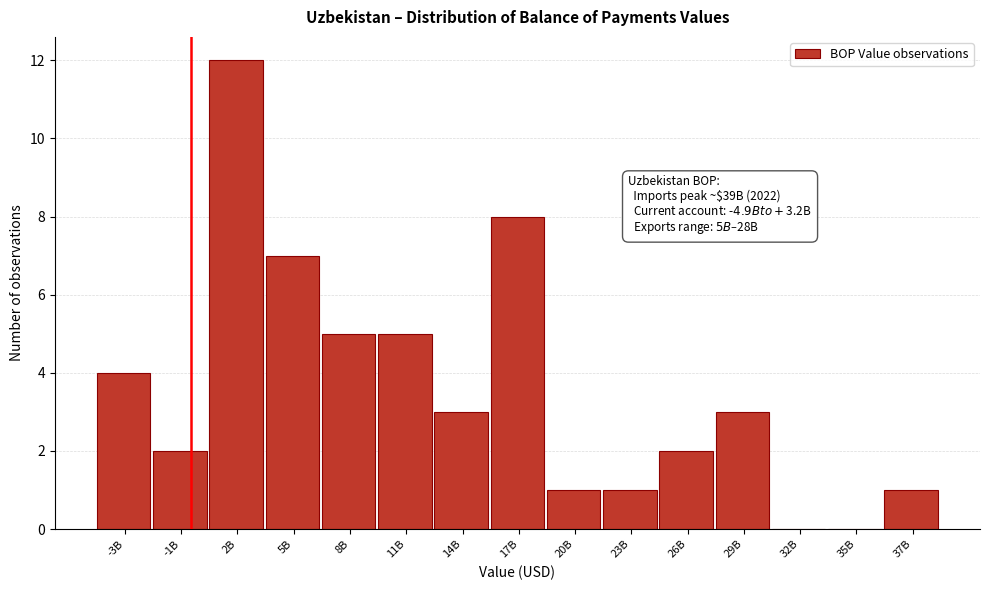

Reading left to right, transcribe all the data shown in this chart.

-3B=4	-1B=2	2B=12	5B=7	8B=5	11B=5	14B=3	17B=8	20B=1	23B=1	26B=2	29B=3	32B=0	35B=0	37B=1